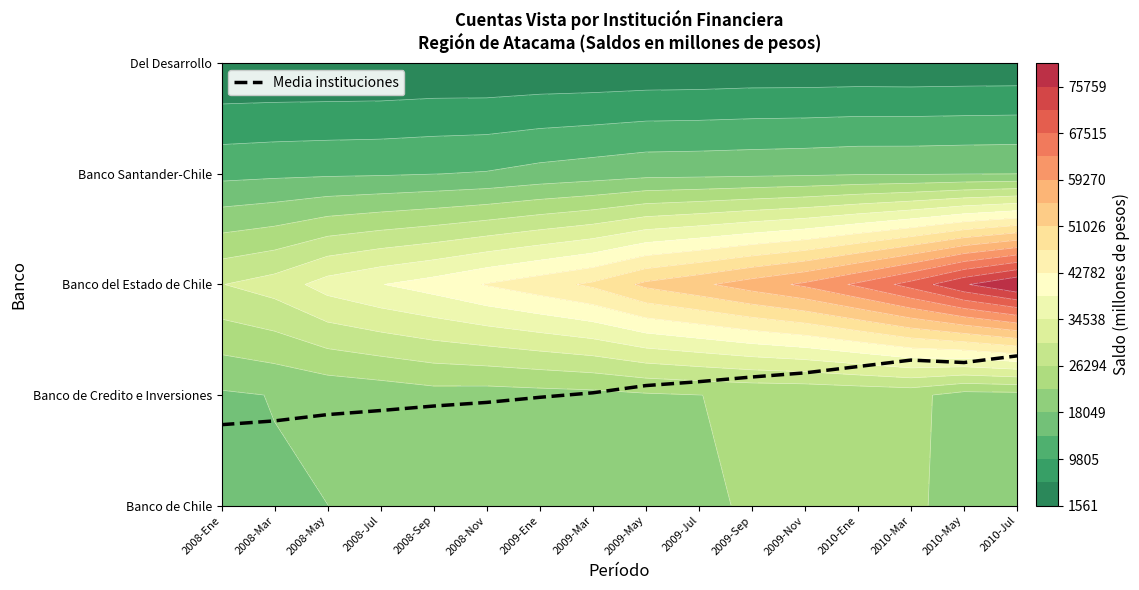

Reading right to left, list all the values displayed in this chart.

2010-Jul=1.4	2010-May=1.3	2010-Mar=1.3	2010-Ene=1.3	2009-Nov=1.2	2009-Sep=1.2	2009-Jul=1.1	2009-May=1.1	2009-Mar=1.0	2009-Ene=1.0	2008-Nov=0.9	2008-Sep=0.9	2008-Jul=0.9	2008-May=0.8	2008-Mar=0.8	2008-Ene=0.7